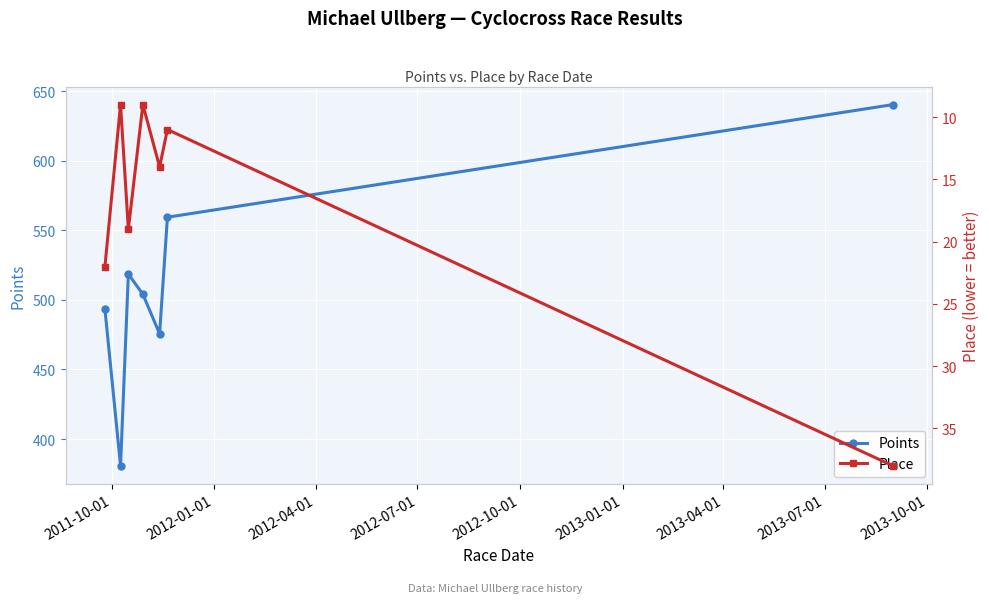

What is the value of the Points point at the 4th from the left?

504.0